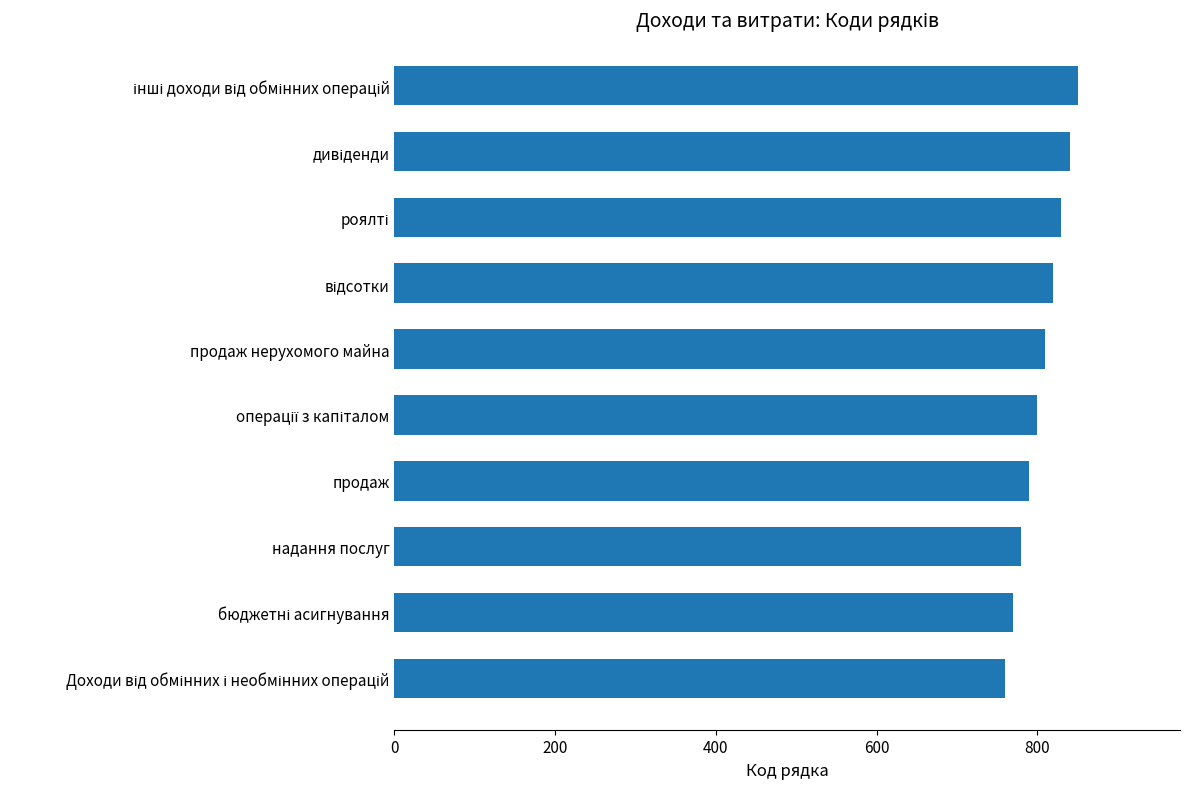

What value does the data have at продаж, to the nearest 5?

790